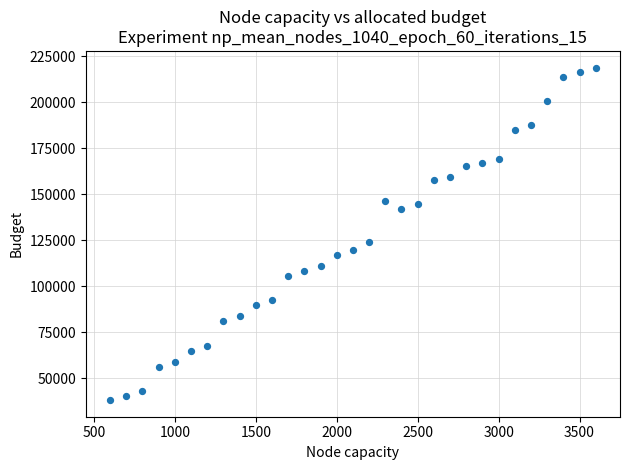

What is the range of Y values (max minus min)?

180523.1